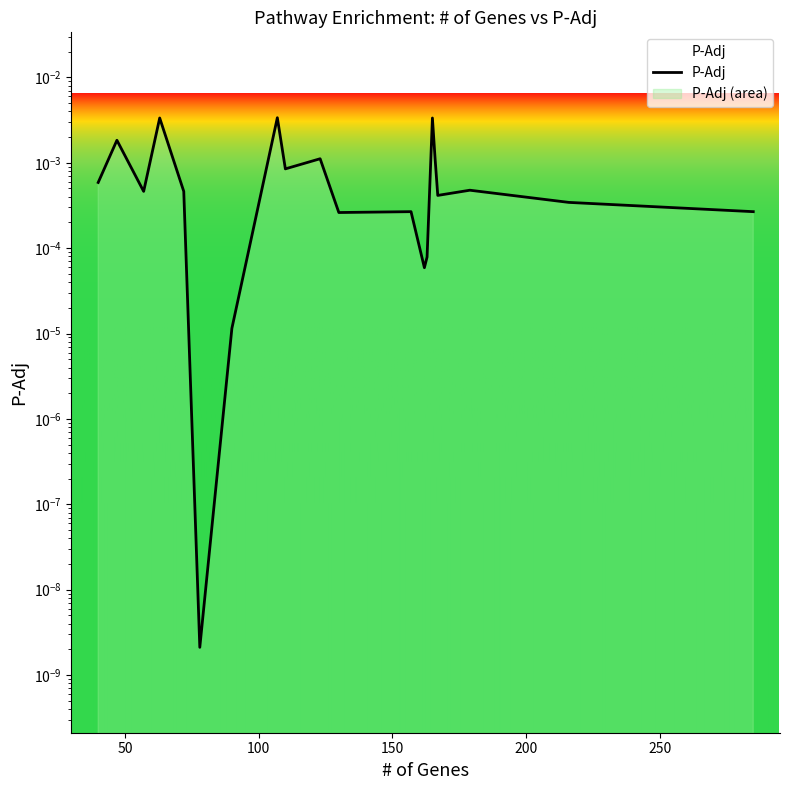

How many lines are shown in the chart?

1